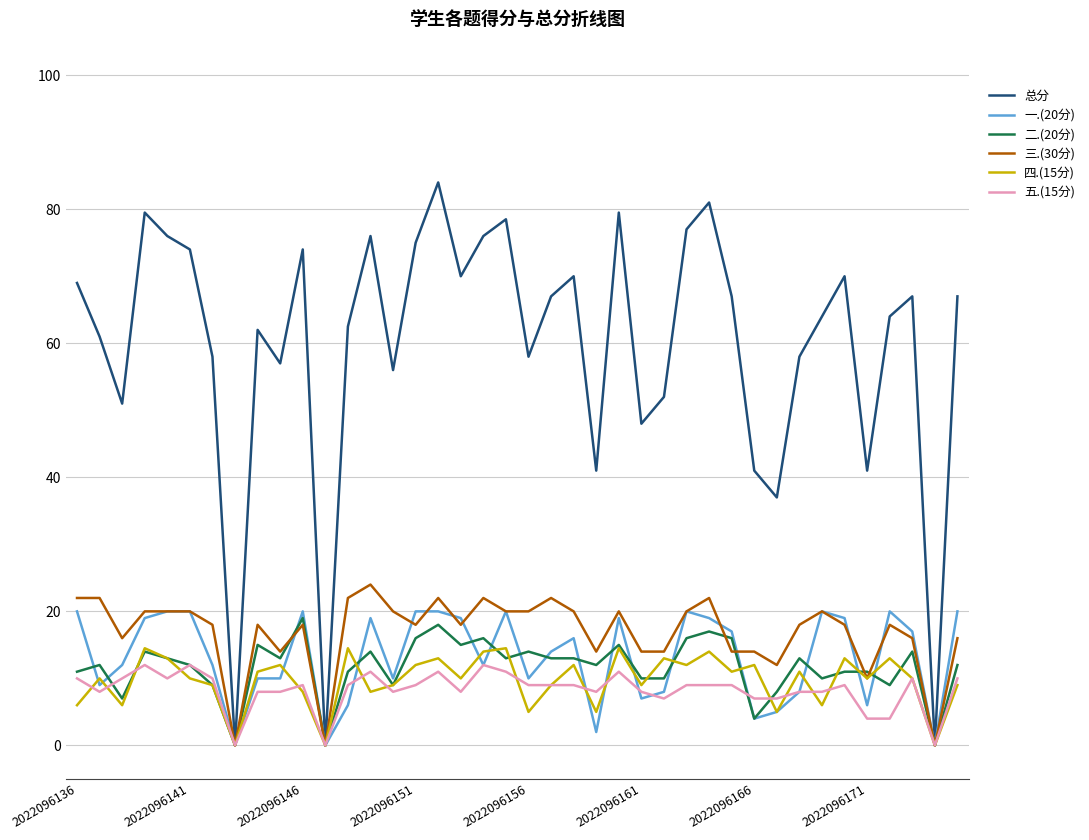

What is the average value of the 三.(30分) series?

16.9